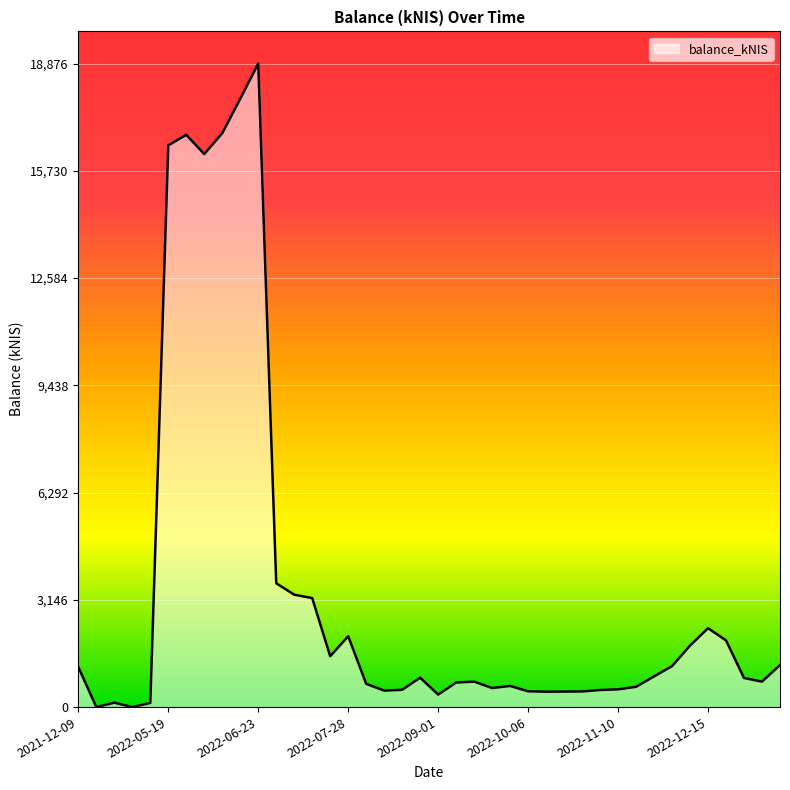

What is the difference between the maximum and minimum values?

18875.7